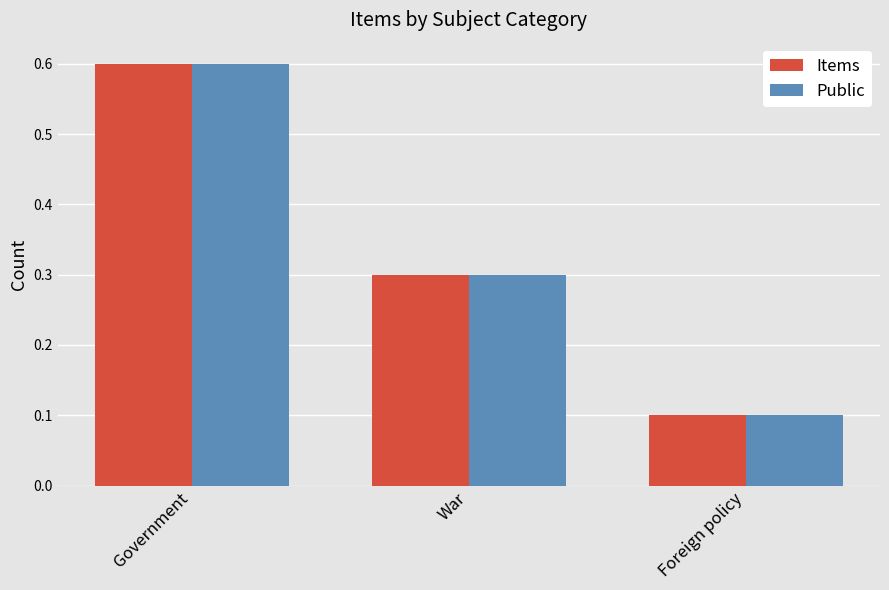

At which category is the sum across all series the highest?

Government